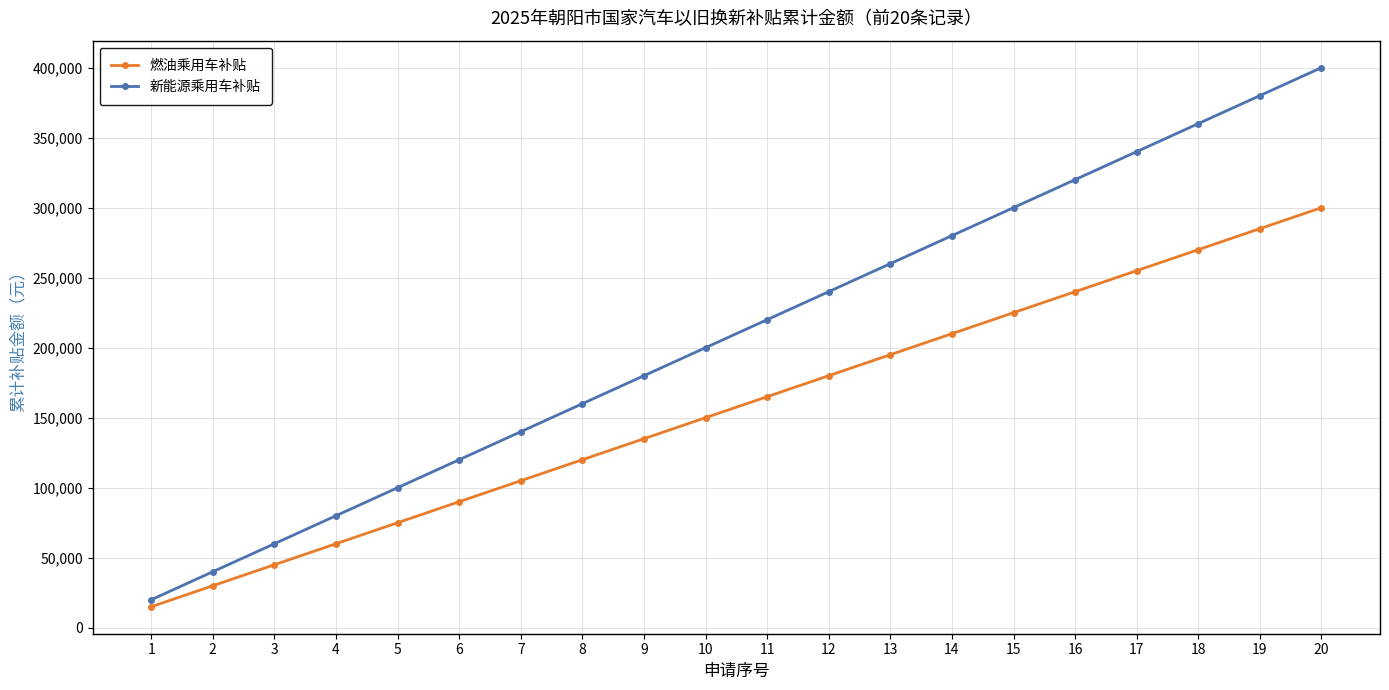

Which series has the widest spread of values?

新能源乘用车补贴